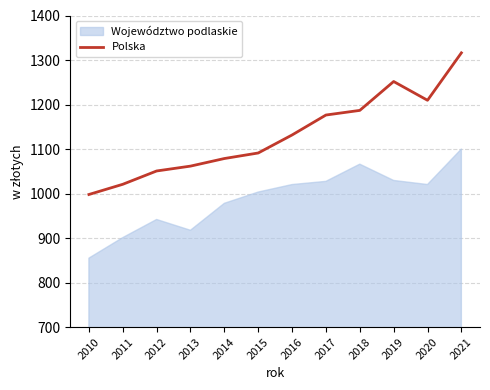

Between 2020 and 2017, which is larger?

2020